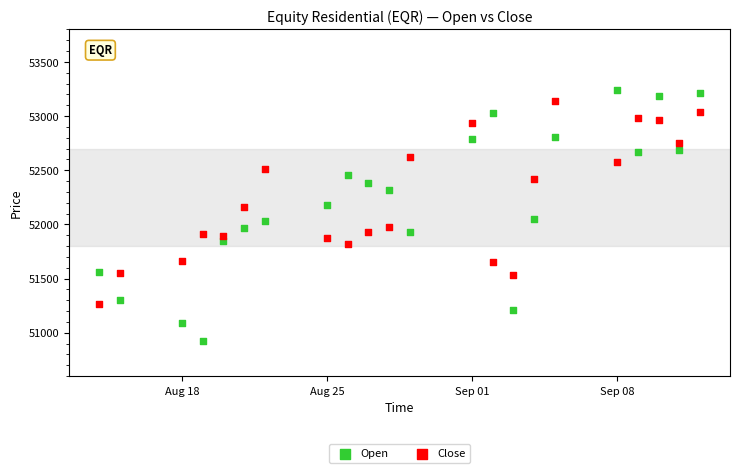

Across all data points, what is the range of X values (max minus min)?

29